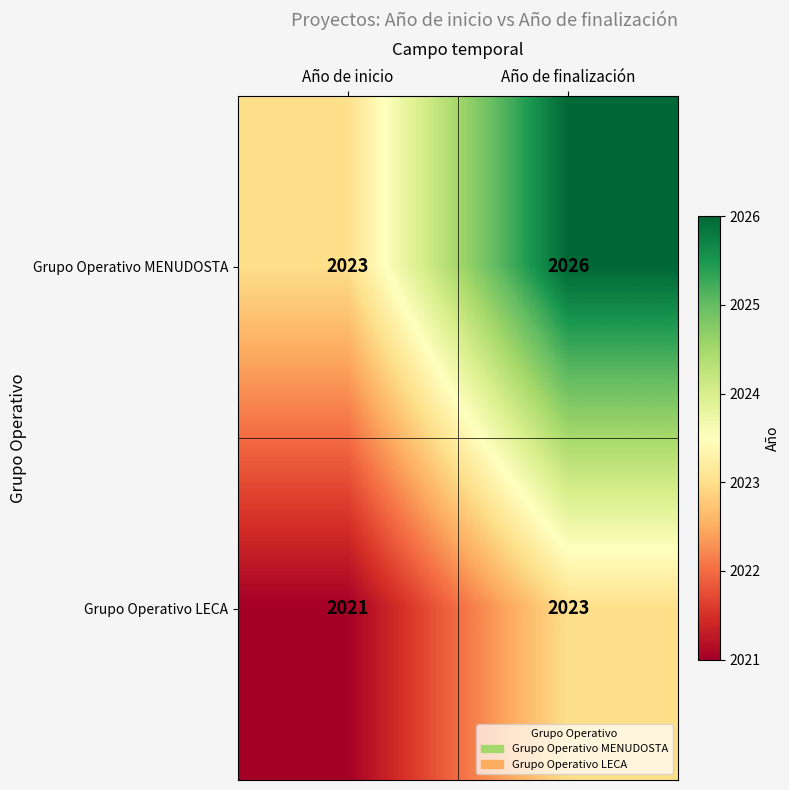

At which label is Grupo Operativo MENUDOSTA closest to 2024?

Año de inicio